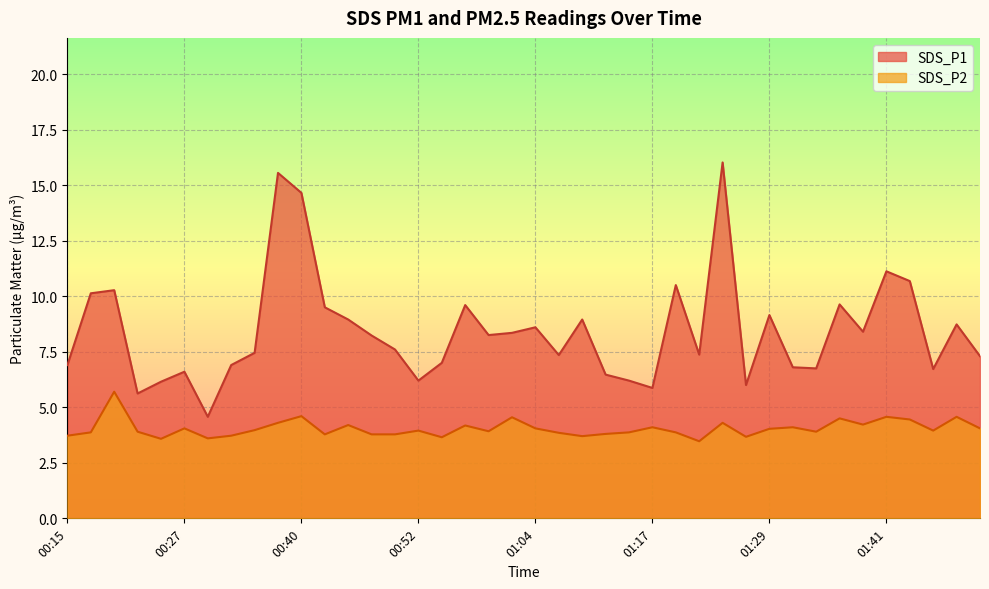

The value of SDS_P2 at 00:52 is 4.0. True or false?

True